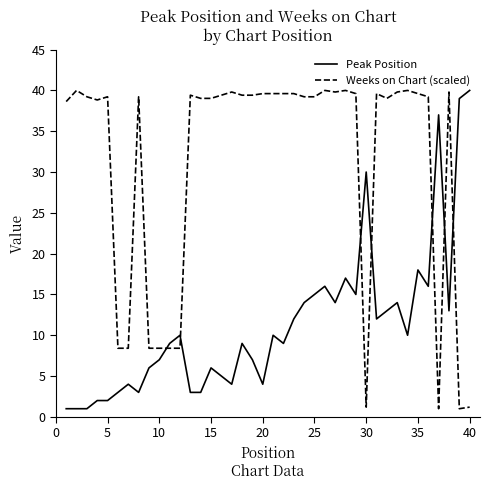

How many times do Peak Position and Weeks on Chart (scaled) cross each other?

7